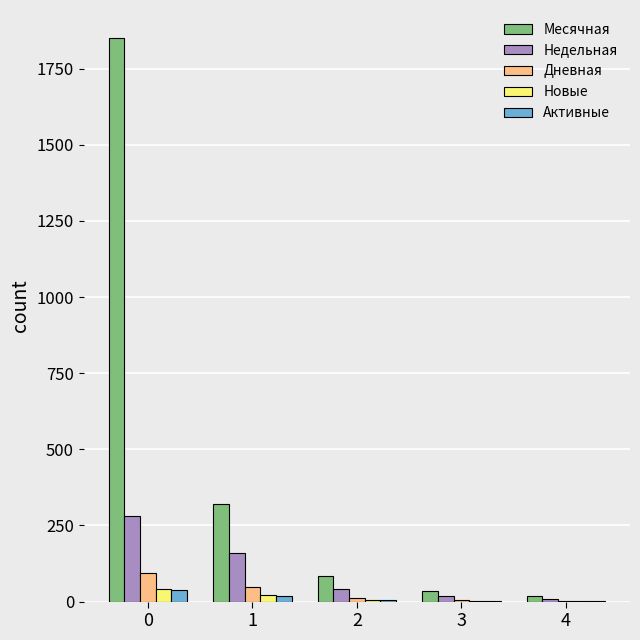

What is the sum of all Активные values?

65